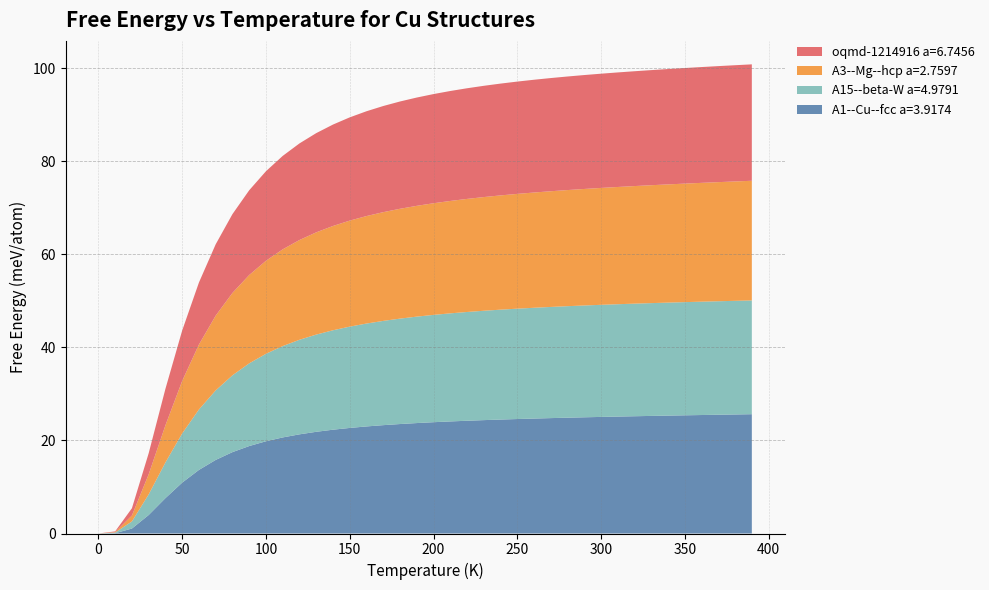

Reading left to right, list all the values displayed in this chart.

A1--Cu--fcc a=3.9174: 0.0	0.1	1.1	4.0	7.6	10.9	13.7	15.8	17.5	18.8	19.8	20.7	21.3	21.9	22.3	22.7	23.0	23.3	23.5	23.7	23.9	24.1	24.2	24.4	24.5	24.6	24.7	24.8	24.9	25.0	25.1	25.1	25.2	25.3	25.3	25.4	25.5	25.5	25.6	25.7
A15--beta-W a=4.9791: 0.0	0.1	1.5	4.4	7.7	10.6	13.0	14.9	16.5	17.8	18.8	19.6	20.3	20.9	21.4	21.8	22.1	22.4	22.7	22.9	23.1	23.2	23.4	23.5	23.6	23.7	23.8	23.9	24.0	24.0	24.1	24.2	24.2	24.3	24.3	24.3	24.4	24.4	24.4	24.5
A3--Mg--hcp a=2.7597: 0.0	0.1	1.3	4.3	8.0	11.3	14.0	16.1	17.7	19.0	20.0	20.8	21.4	22.0	22.4	22.8	23.1	23.4	23.6	23.8	24.0	24.2	24.3	24.4	24.6	24.7	24.8	24.9	25.0	25.1	25.1	25.2	25.3	25.3	25.4	25.5	25.5	25.6	25.7	25.7
oqmd-1214916 a=6.7456: 0.0	0.2	1.6	4.5	7.9	10.8	13.3	15.3	16.9	18.2	19.3	20.1	20.8	21.3	21.8	22.2	22.5	22.8	23.1	23.3	23.5	23.6	23.8	23.9	24.0	24.1	24.2	24.3	24.4	24.5	24.6	24.6	24.7	24.7	24.8	24.9	24.9	24.9	25.0	25.0